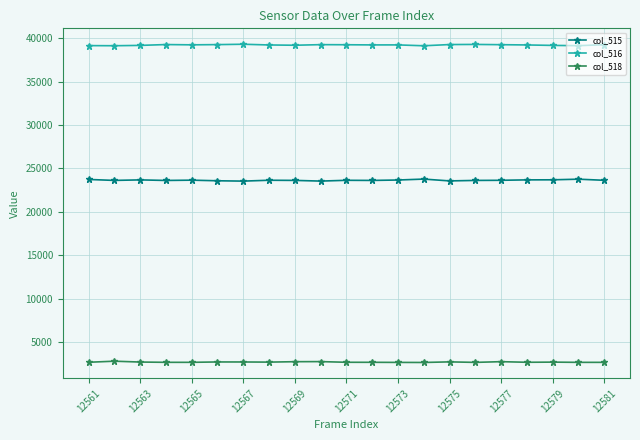

At how many categories does at least one series exceed 26338?

21